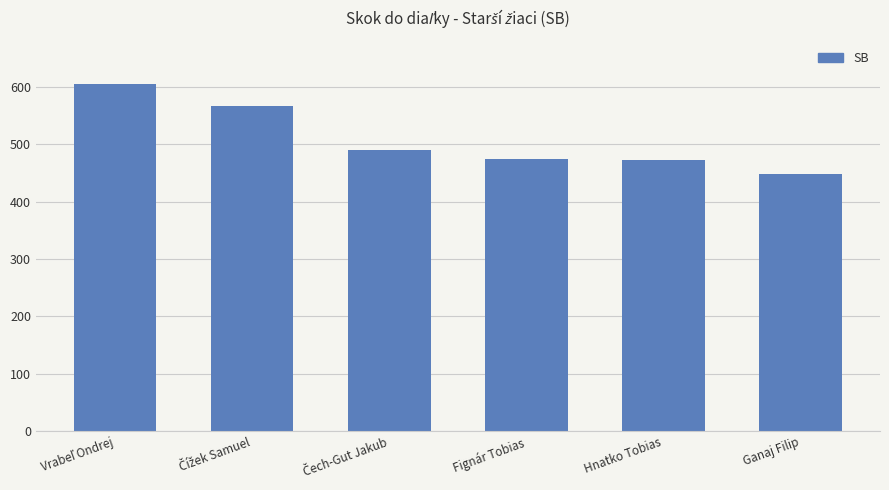

True or false: the data shows 473 at Hnatko Tobias.

True